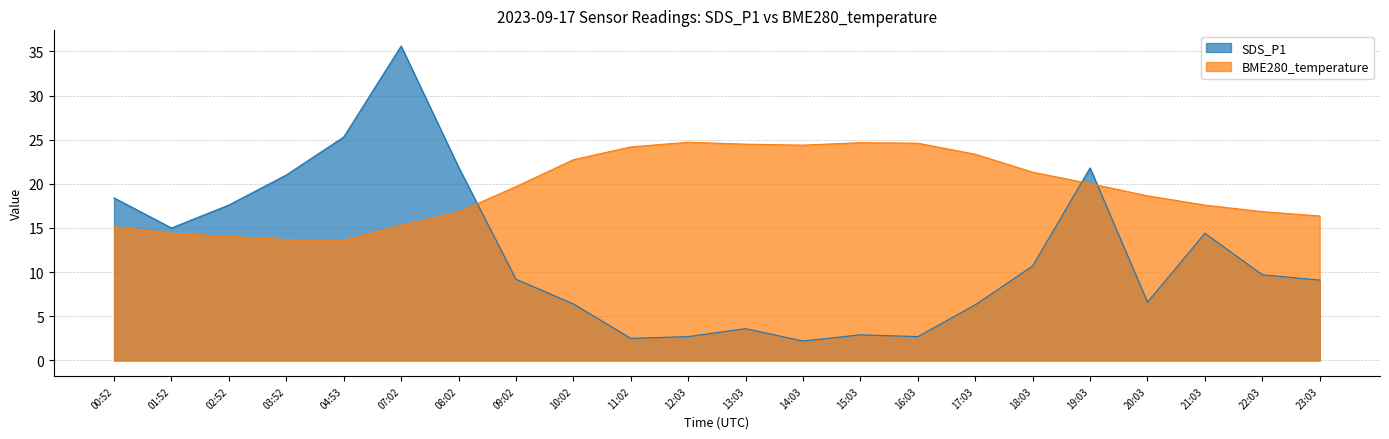

List the series in order of their peak value, highest first.

SDS_P1, BME280_temperature